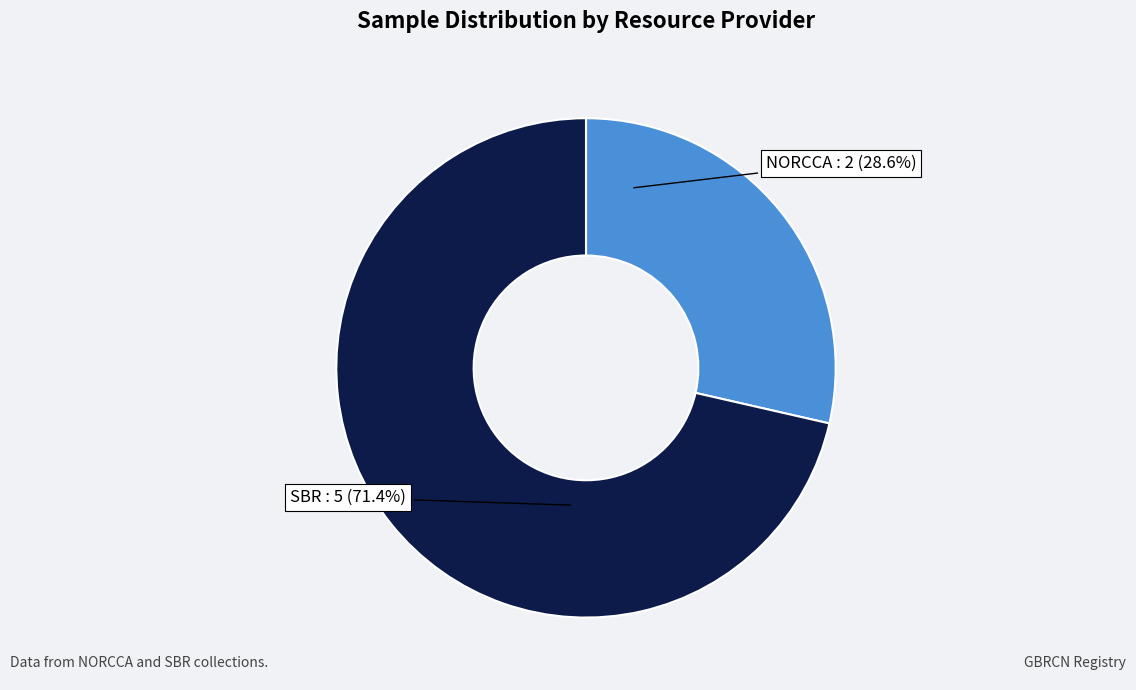

Is there any slice that represents more than half of the pie?

Yes